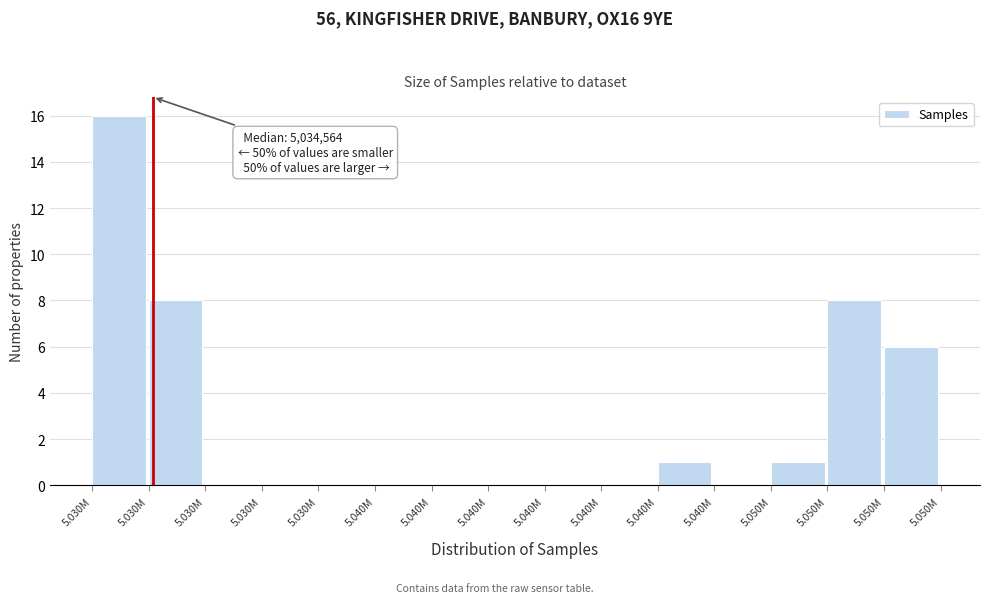

Are the bars horizontal?

No